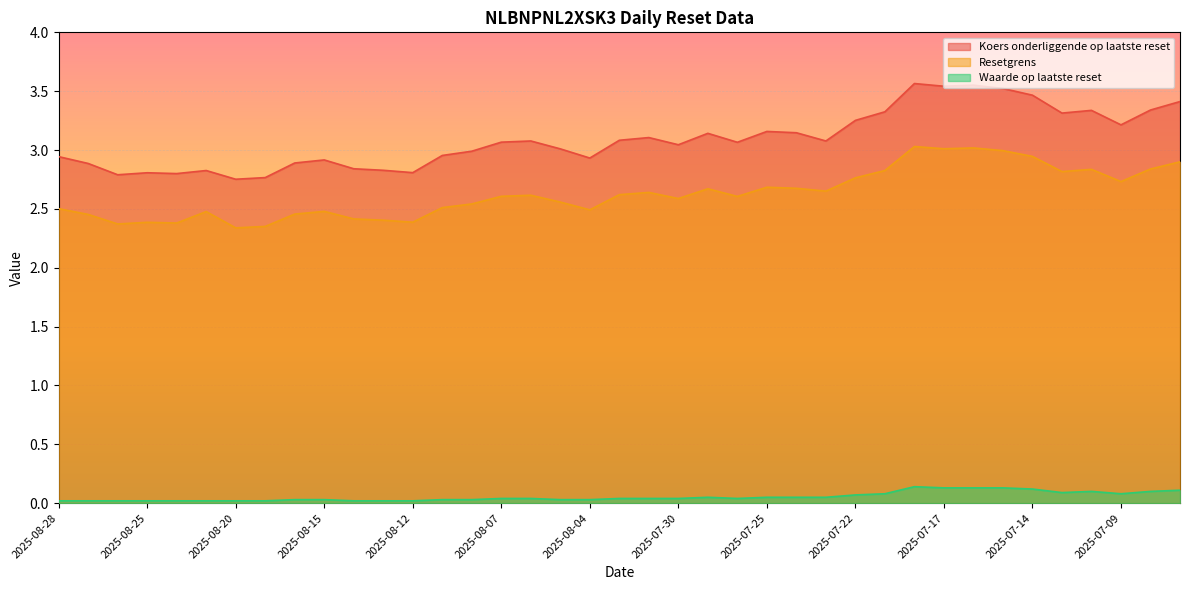

How many lines are shown in the chart?

3